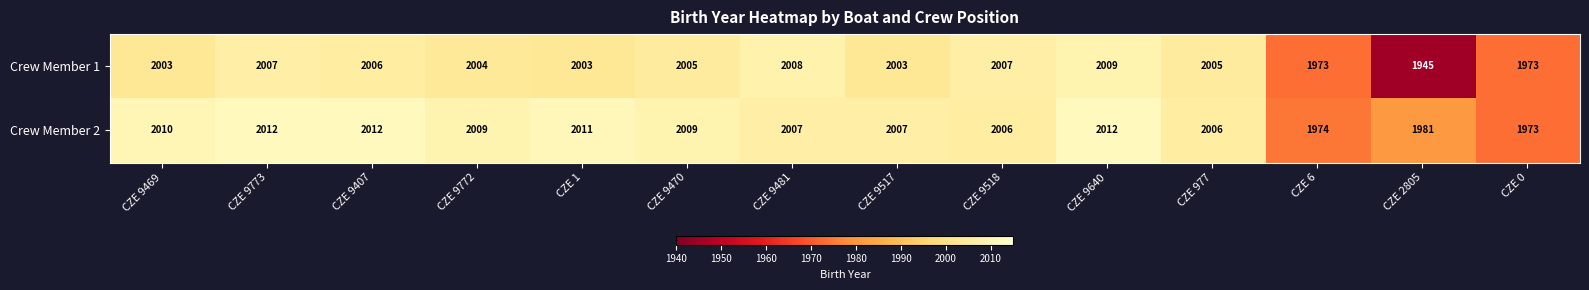

Where is Crew Member 2 nearest to the value 1992?

CZE 2805